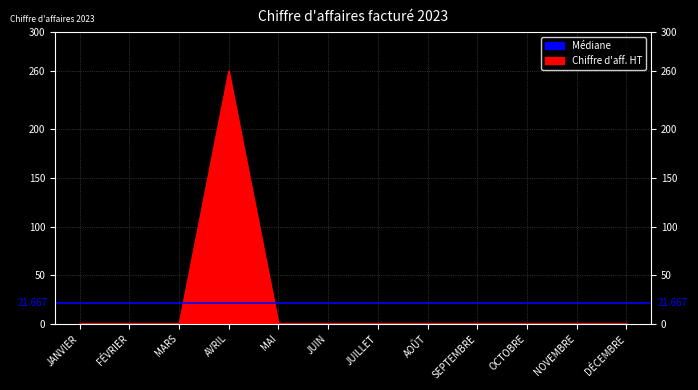

What position from the left is AVRIL?

4